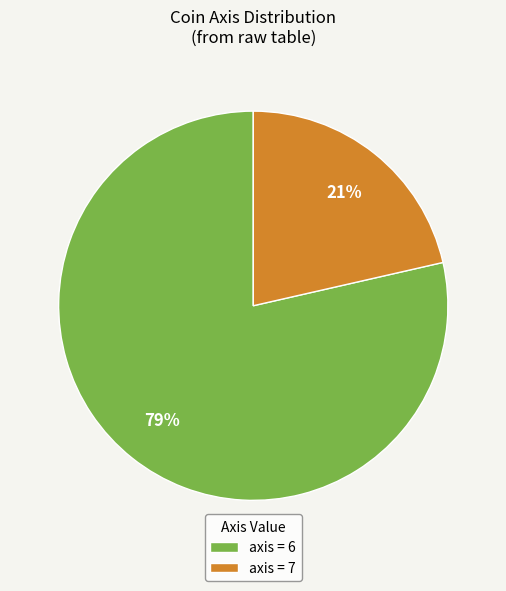

To the nearest percent, what is the average slice percentage?

50%